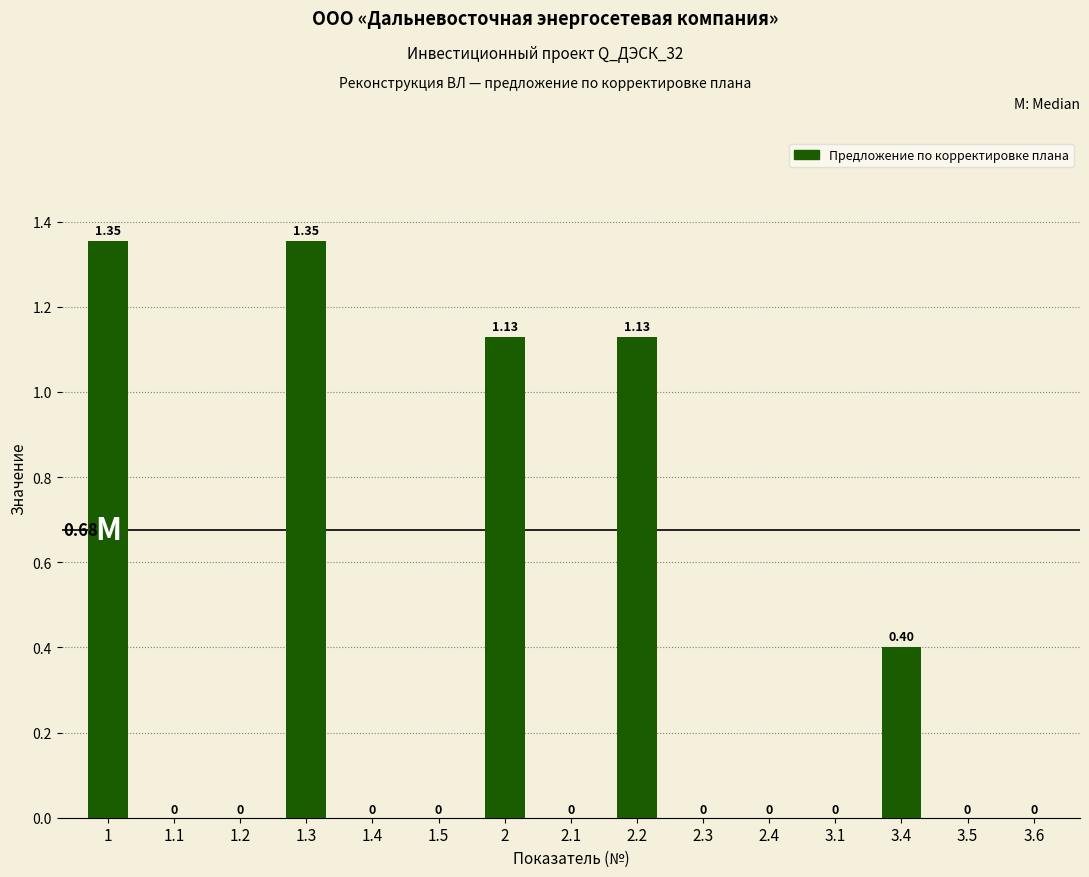

Which category has the lowest value across all series?

1.1